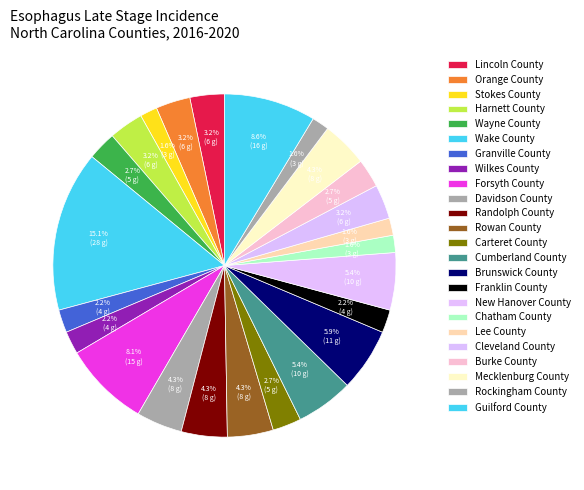

Rank the categories by value from lowest to highest.

Stokes County, Chatham County, Lee County, Rockingham County, Granville County, Wilkes County, Franklin County, Wayne County, Carteret County, Burke County, Lincoln County, Orange County, Harnett County, Cleveland County, Davidson County, Randolph County, Rowan County, Mecklenburg County, Cumberland County, New Hanover County, Brunswick County, Forsyth County, Guilford County, Wake County